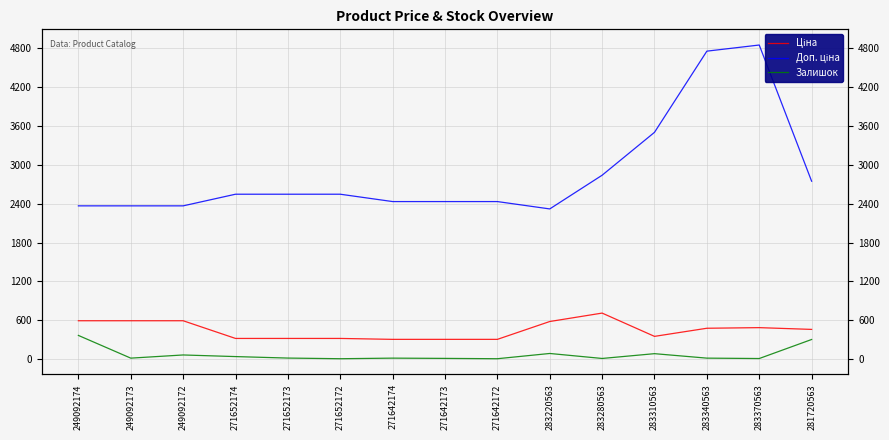

What position from the left is 249092172?

3